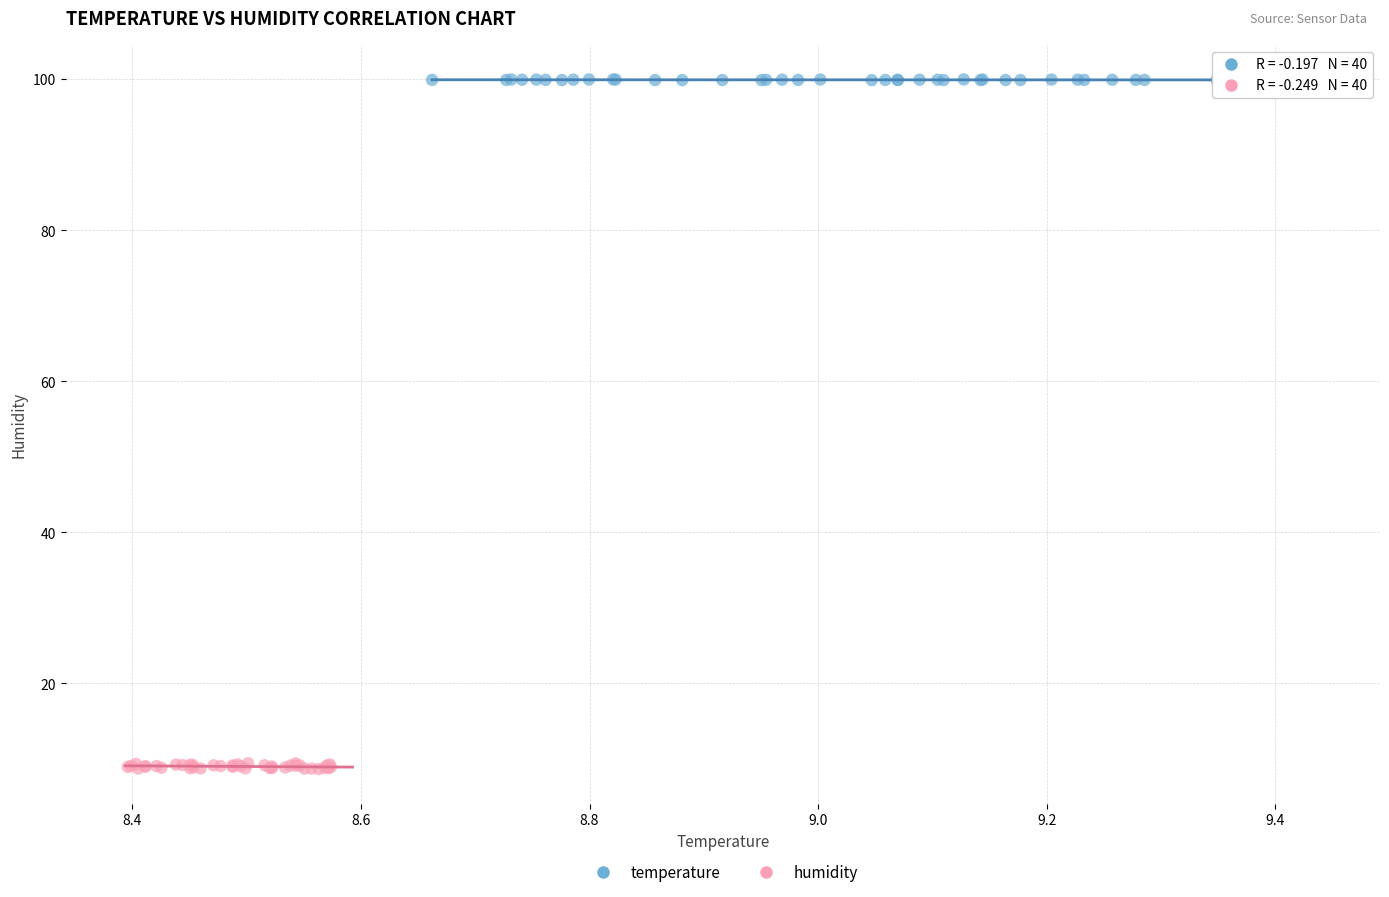

Which series reaches the maximum Y coordinate?

temperature